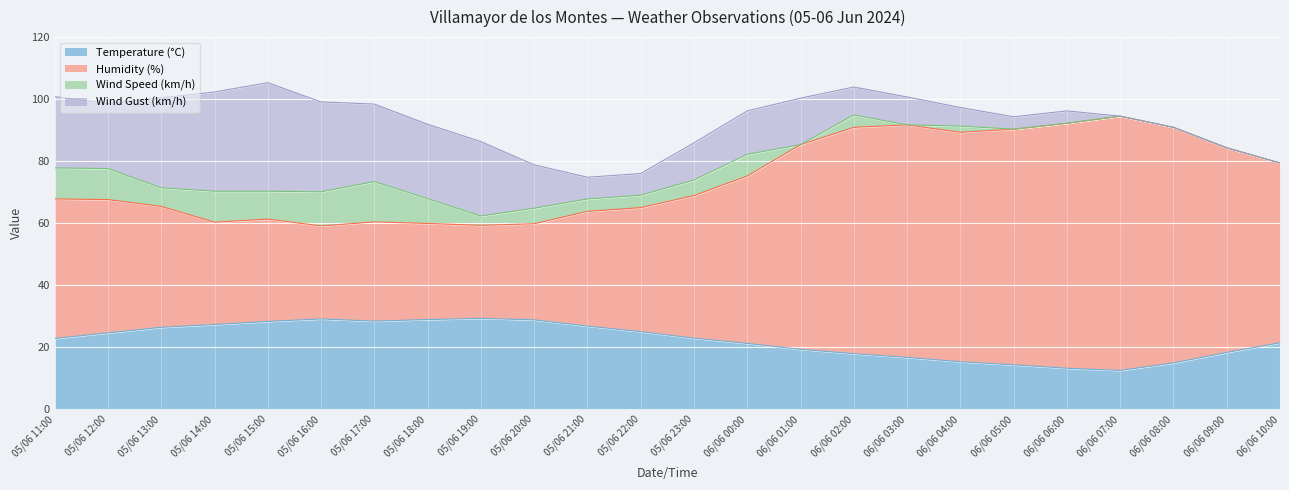

At which label does Temperature (°C) reach its peak?

05/06 19:00